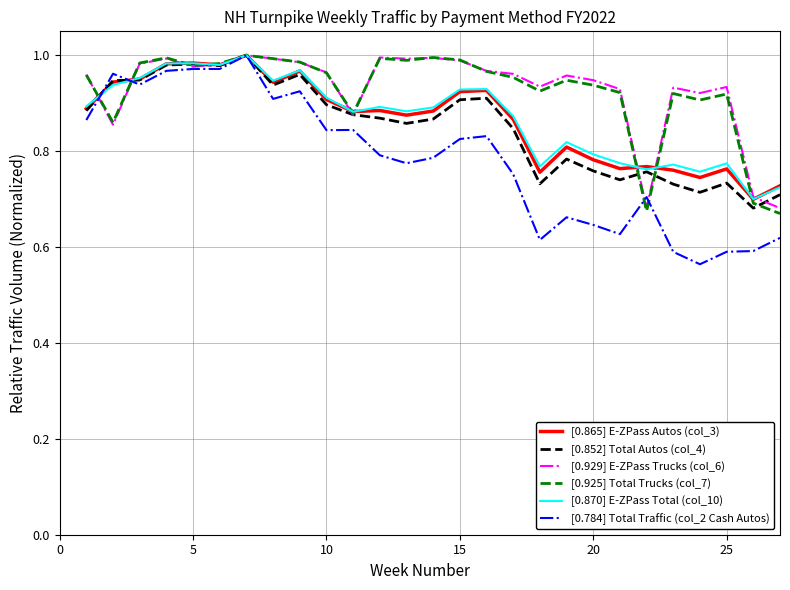

How many lines are shown in the chart?

6